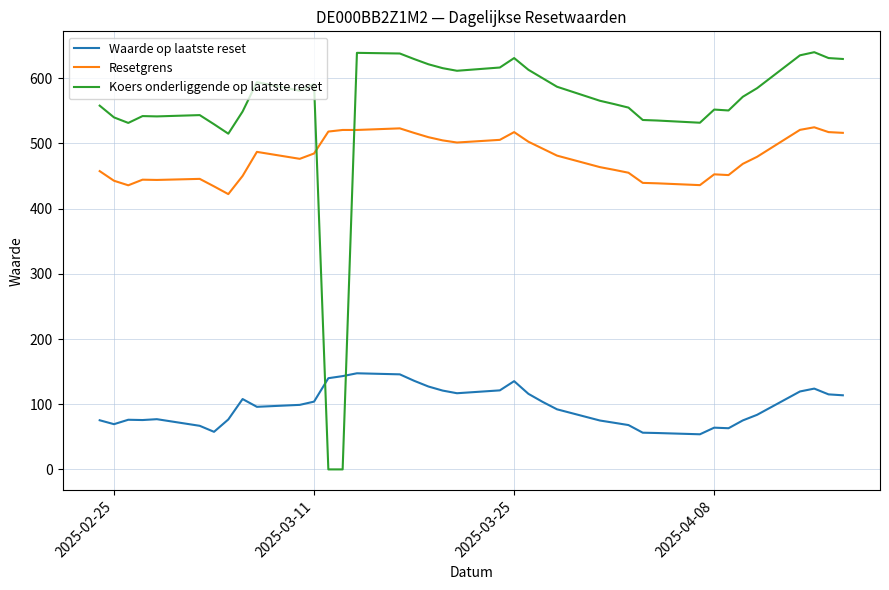

How many intersections are there between Koers onderliggende op laatste reset and Waarde op laatste reset?

2